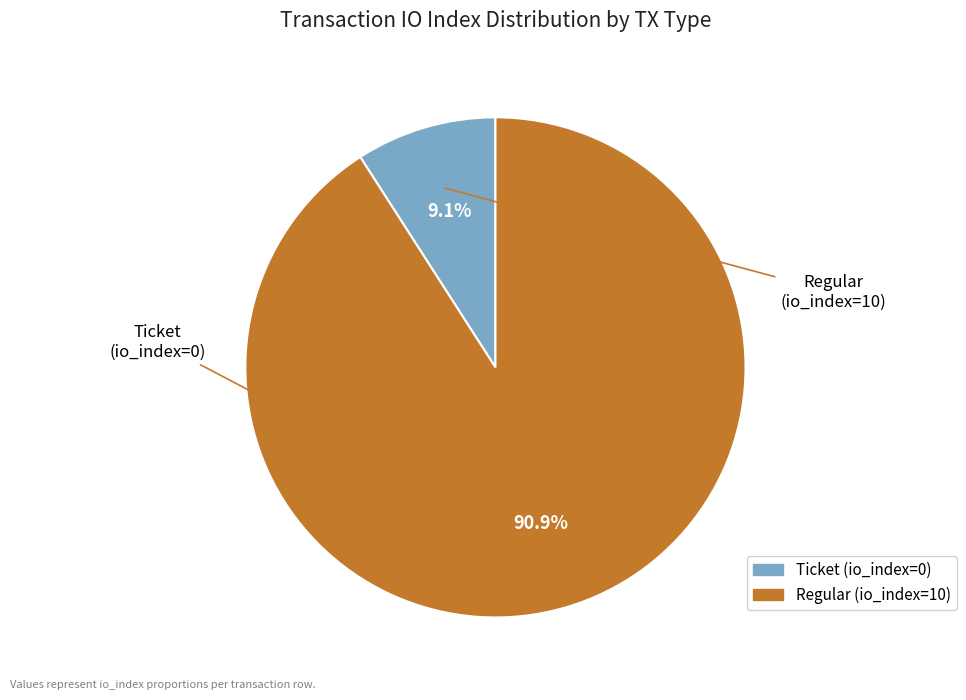

How many slices are in this pie chart?

2